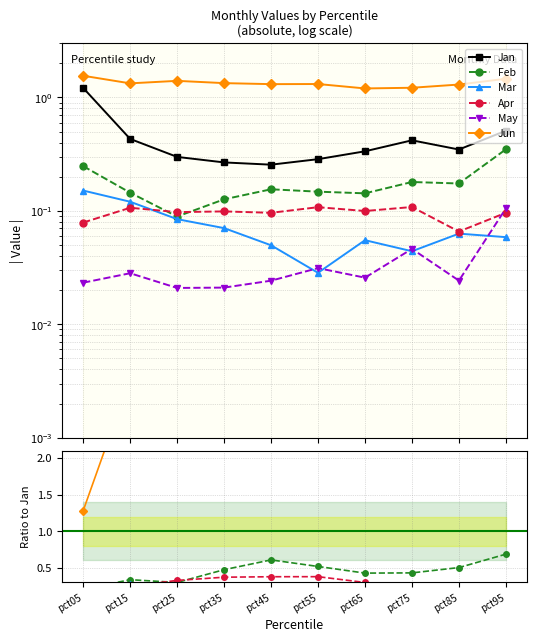

Which category has the lowest value in the Mar series?

pct55